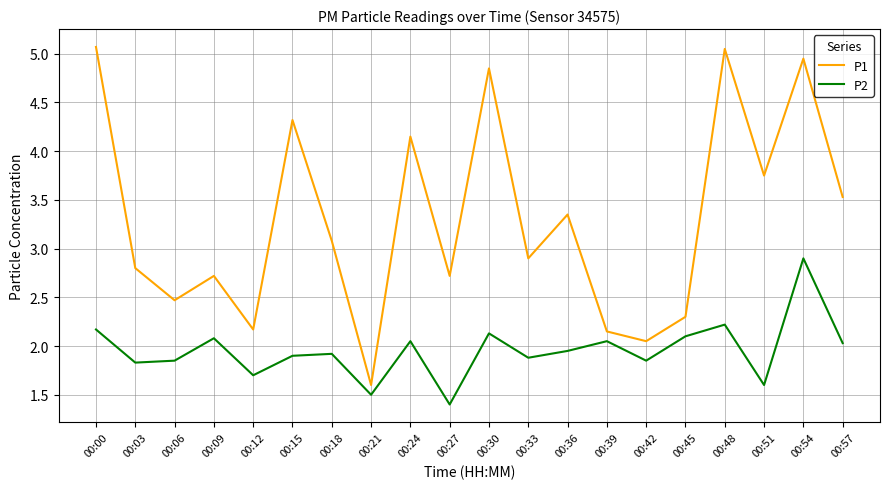

Does the chart have visible grid lines?

Yes